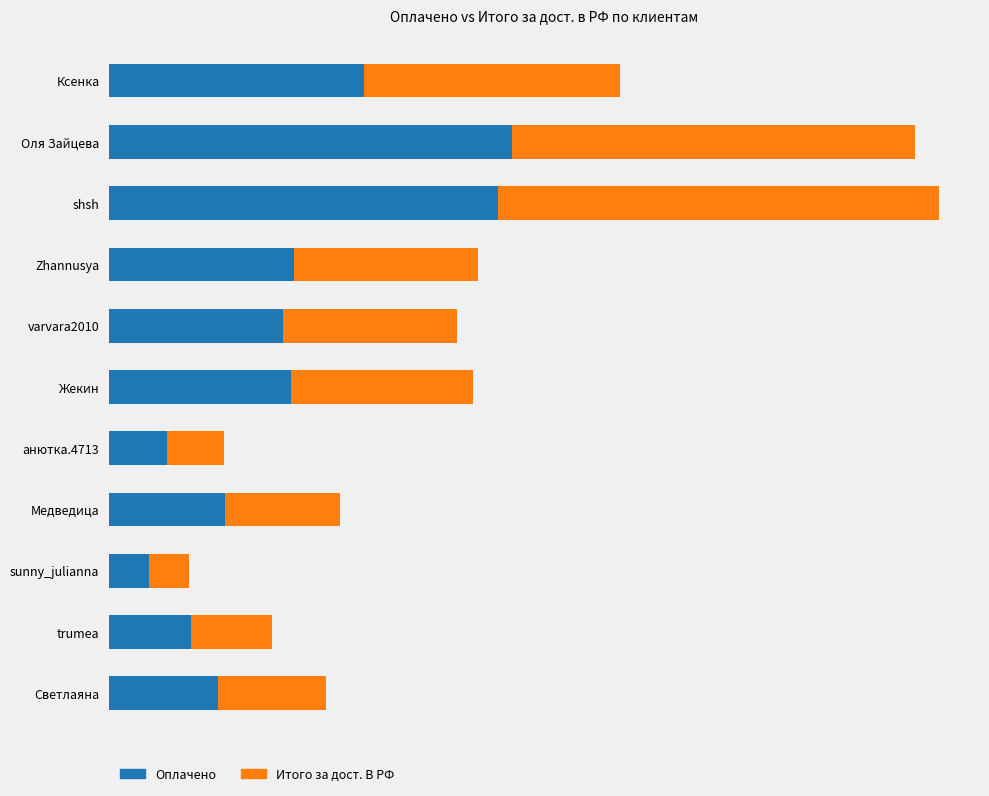

Rank the series by their maximum value, from highest to lowest.

Итого за дост. В РФ, Оплачено